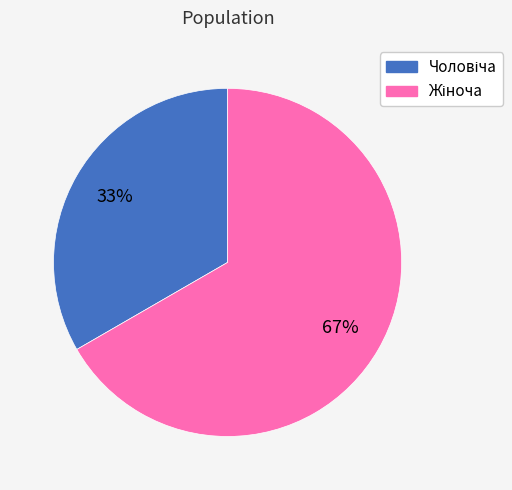

Is there a majority slice in this chart?

Yes